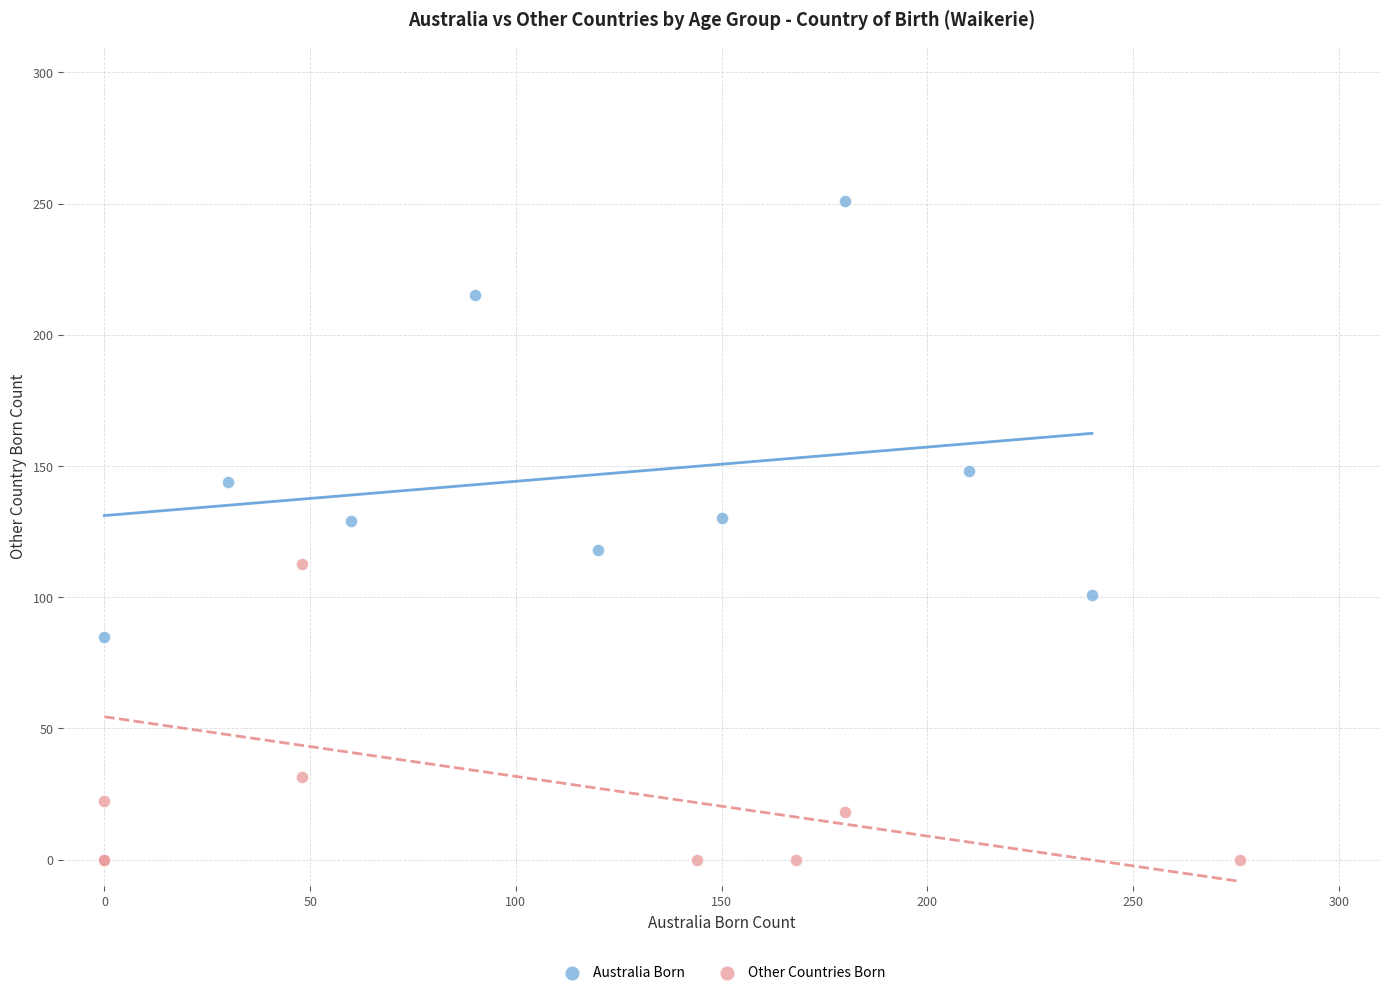

Which series has the widest spread of Y values?

Australia Born